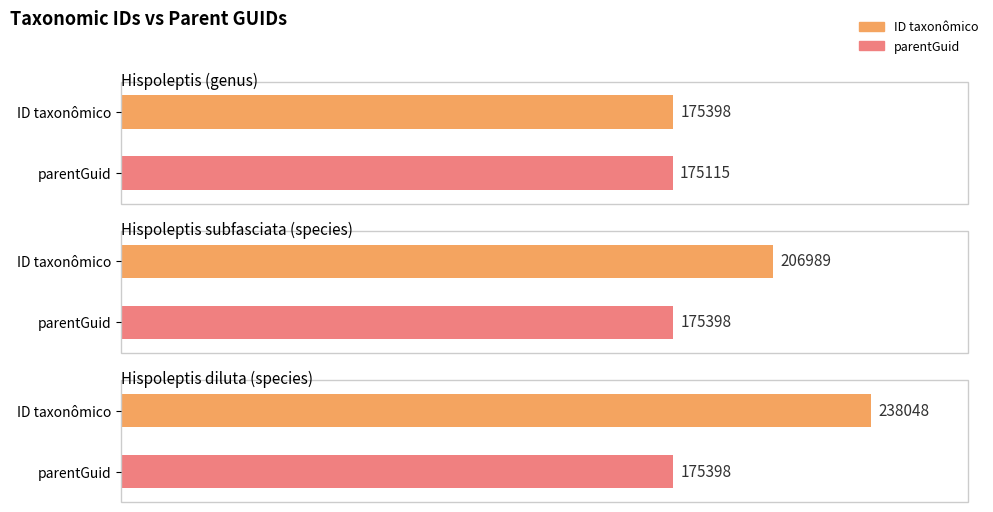

What are all the series names shown in the legend?

ID taxonômico, parentGuid